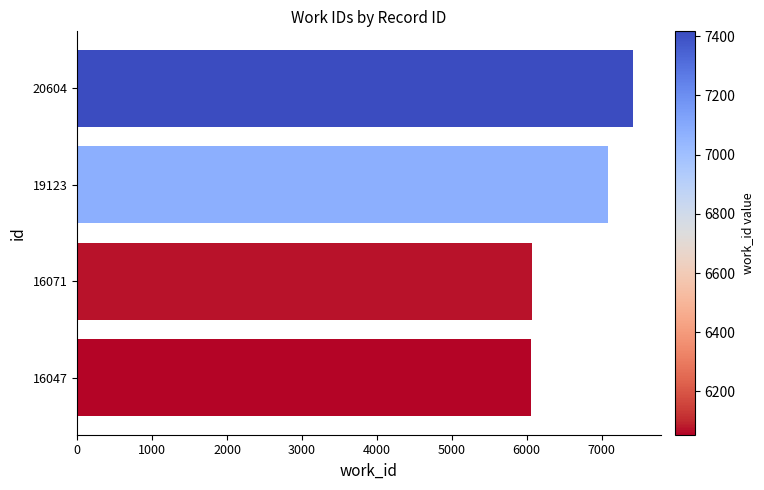

The value at 16071 is 6071. True or false?

True